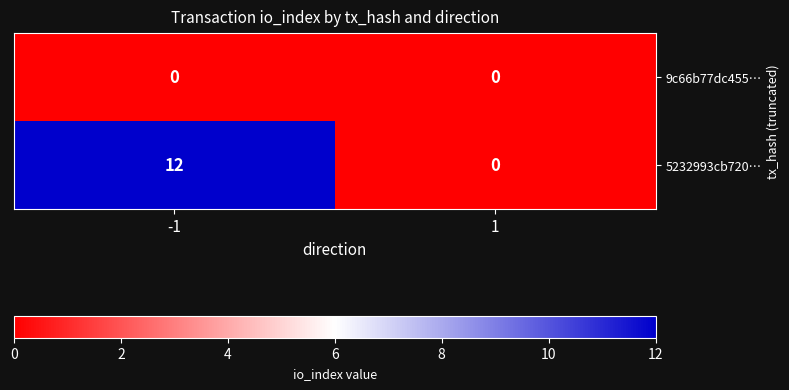

Between -1 and 1, which series saw the biggest shift?

5232993cb720…